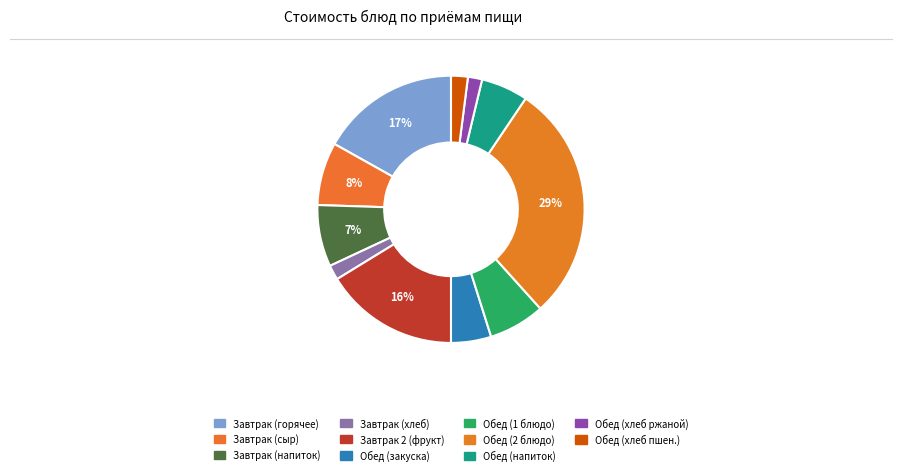

What is the smallest slice in the pie chart?

Хлеб ржаной